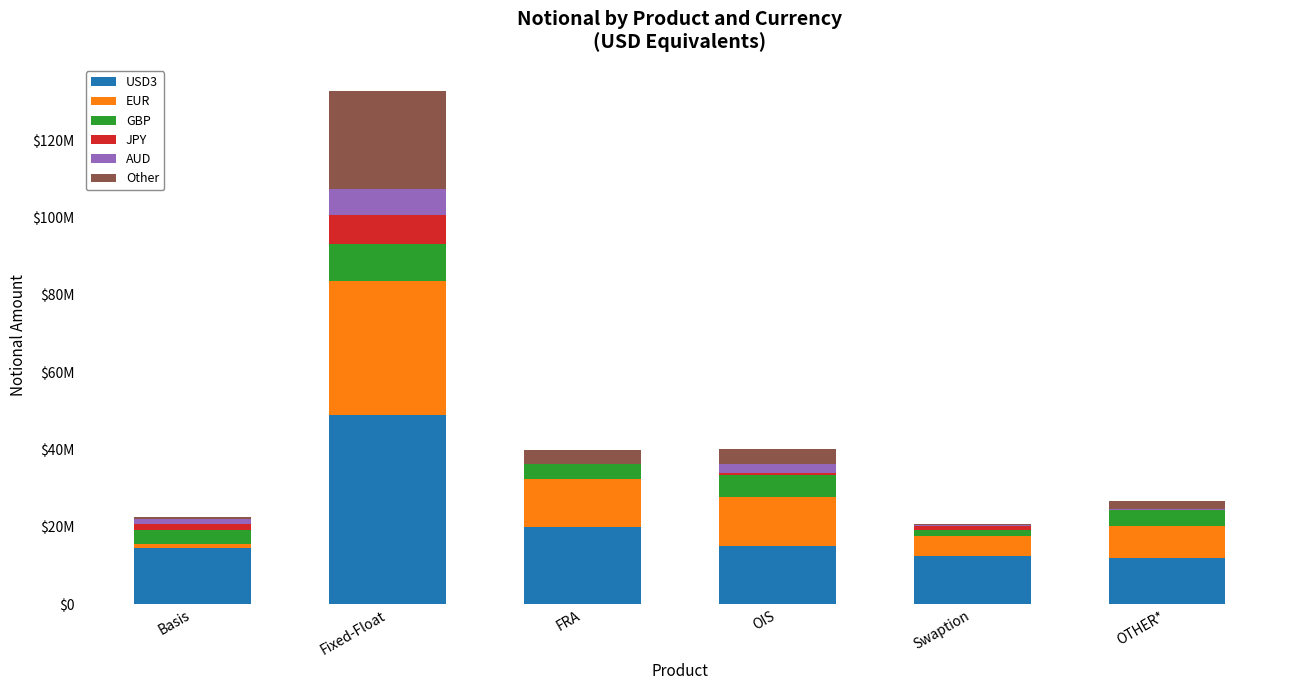

The value of GBP at FRA is 1083258. True or false?

False